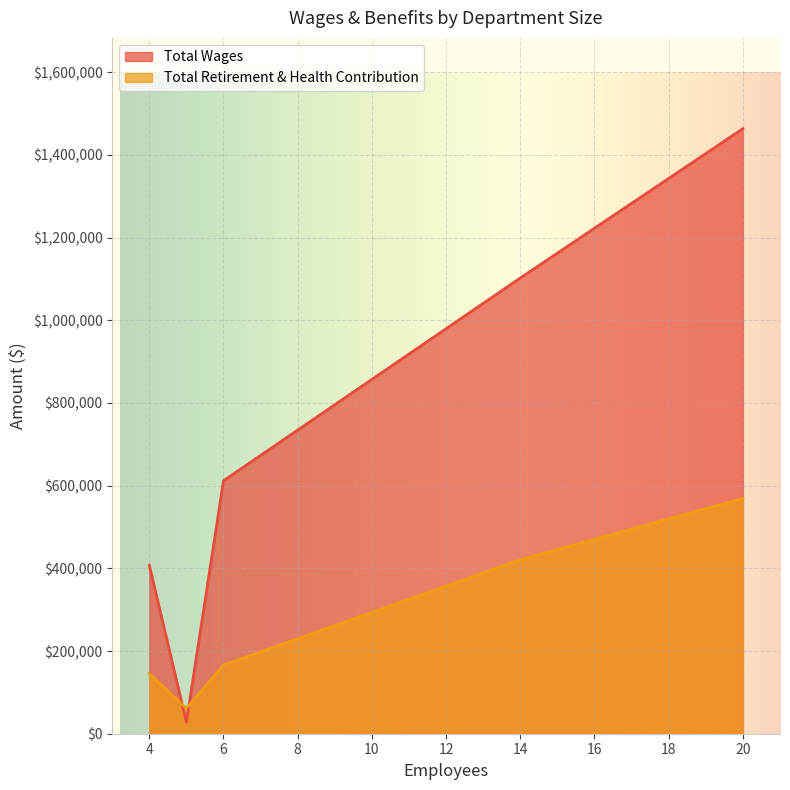

Is it true that Total Wages equals 1463546 at 20?

True